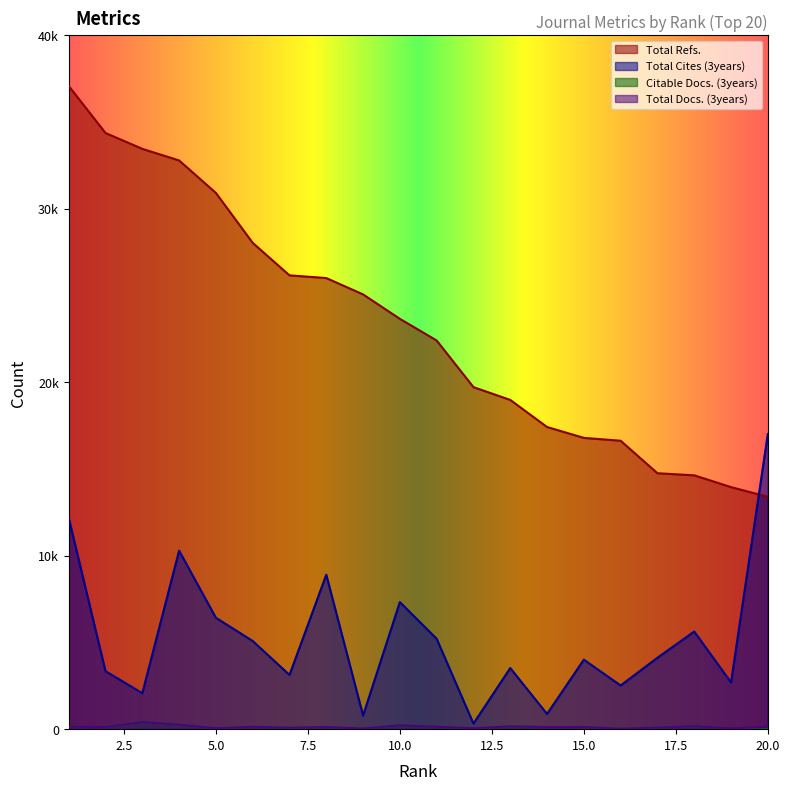

Does the chart display data point markers on the line(s)?

No